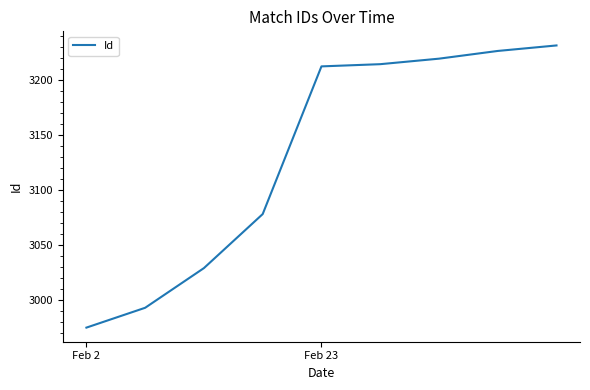

What is the smallest value displayed?

2975